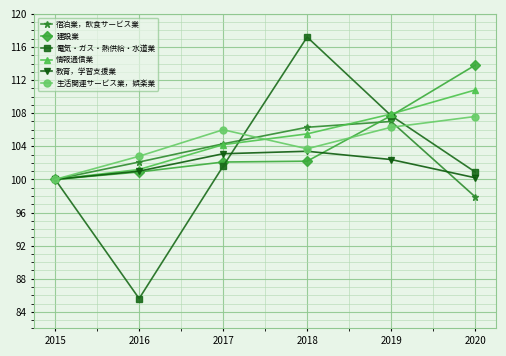

What is the highest value of the 情報通信業 series?

110.8